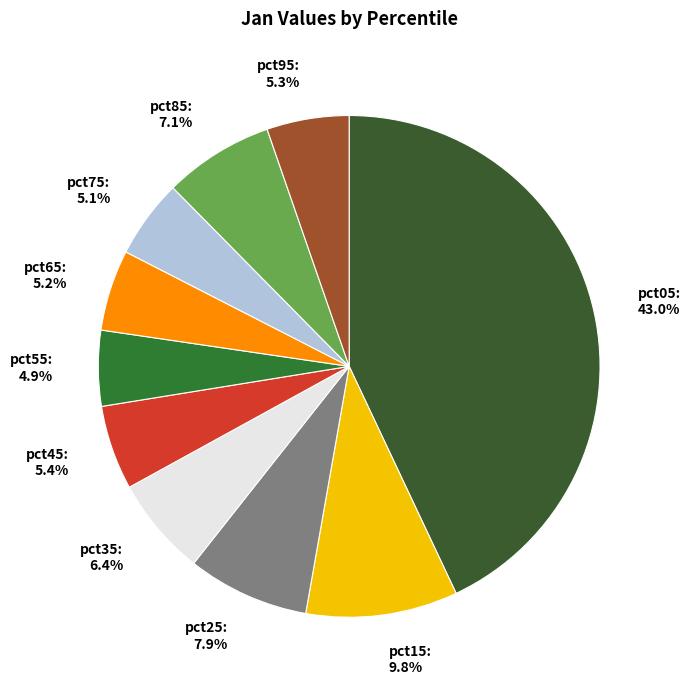

To the nearest percent, what is the difference between the largest and smallest slice percentages?

38%